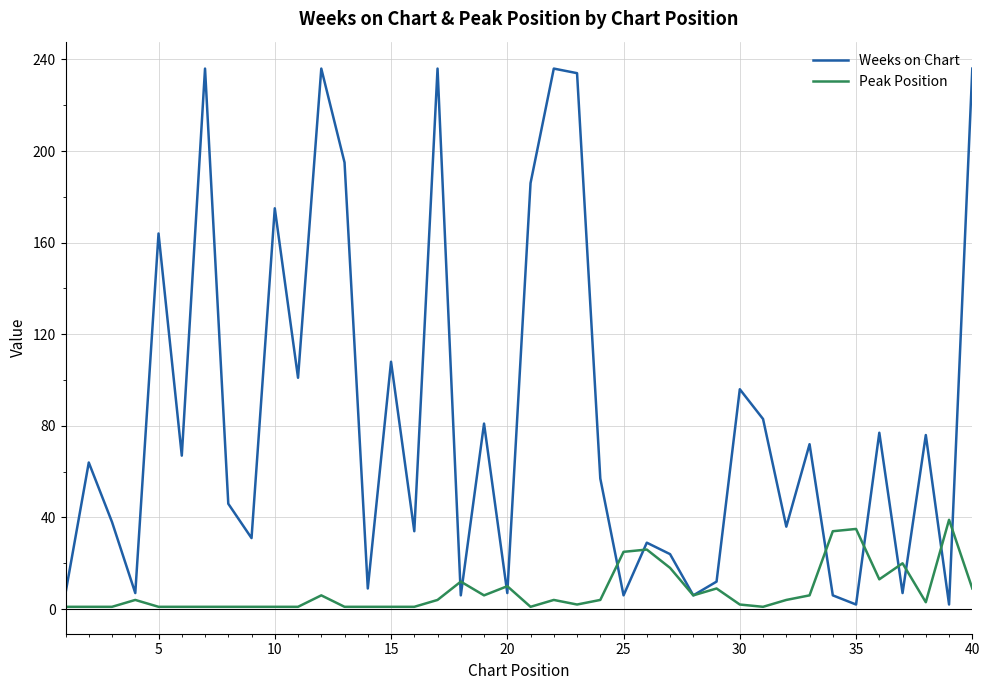

What is the difference between the maximum and minimum values in the Weeks on Chart series?

234